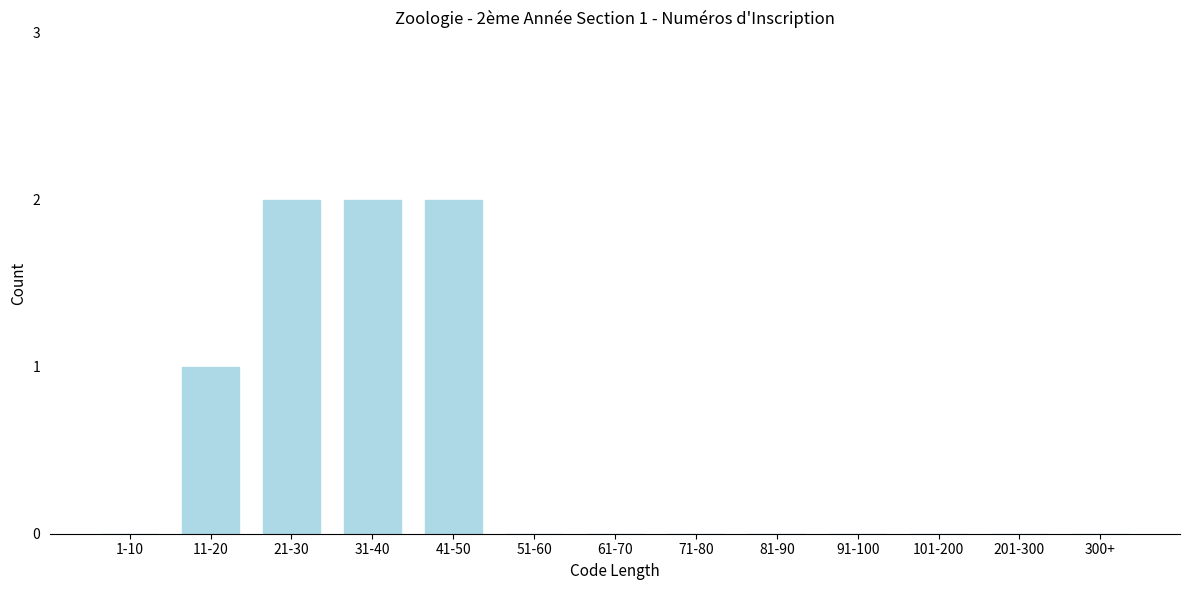

Reading left to right, extract all data points from this chart.

1-10=0	11-20=1	21-30=2	31-40=2	41-50=2	51-60=0	61-70=0	71-80=0	81-90=0	91-100=0	101-200=0	201-300=0	300+=0